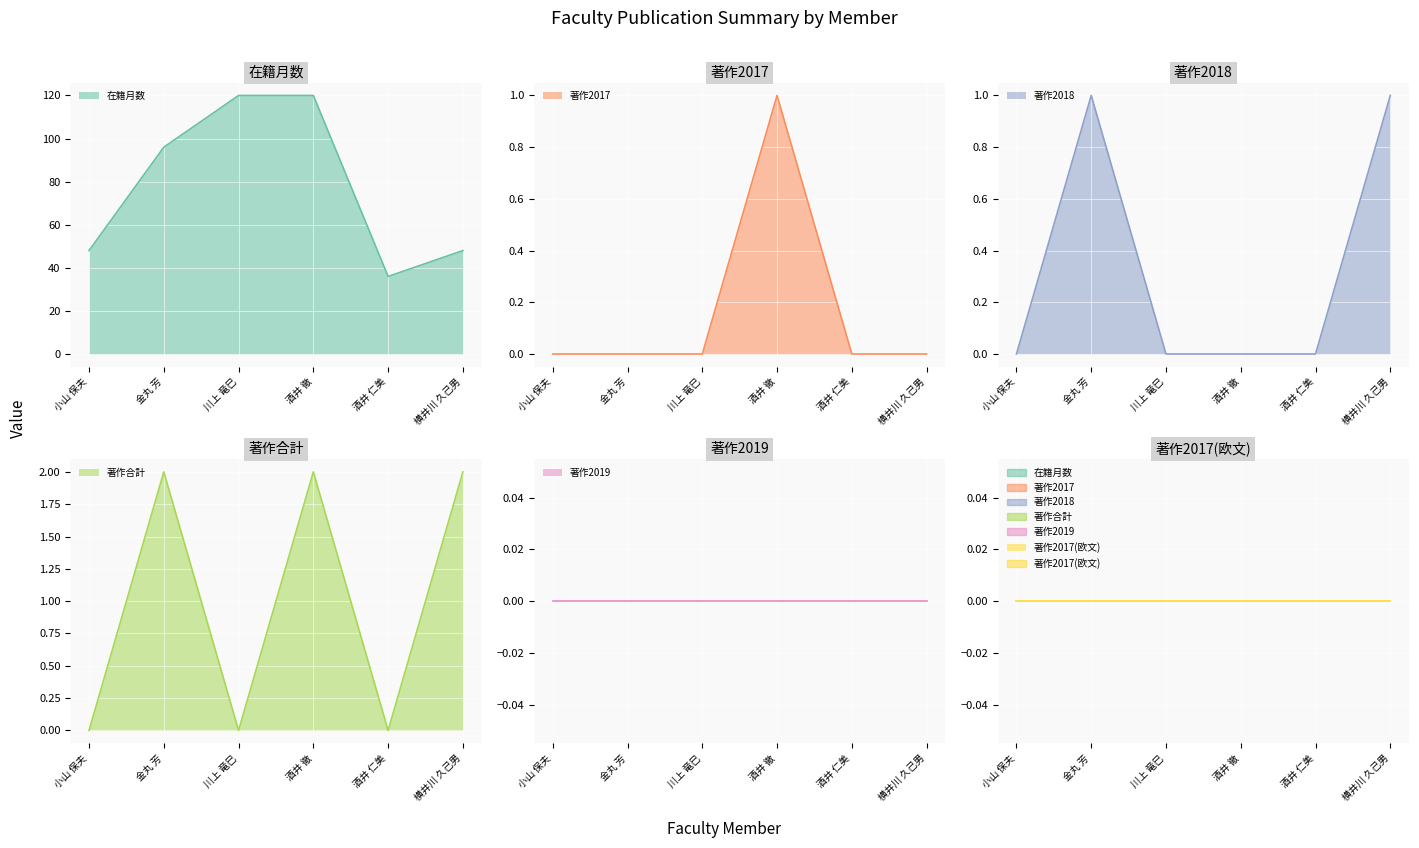

What is the label of the 1st point from the right?

横井川 久己男